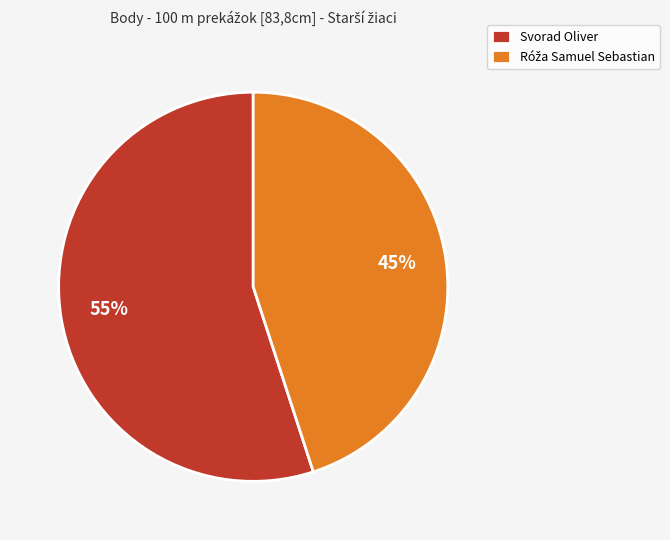

To the nearest percent, what is the difference between the largest and smallest slice percentages?

10%